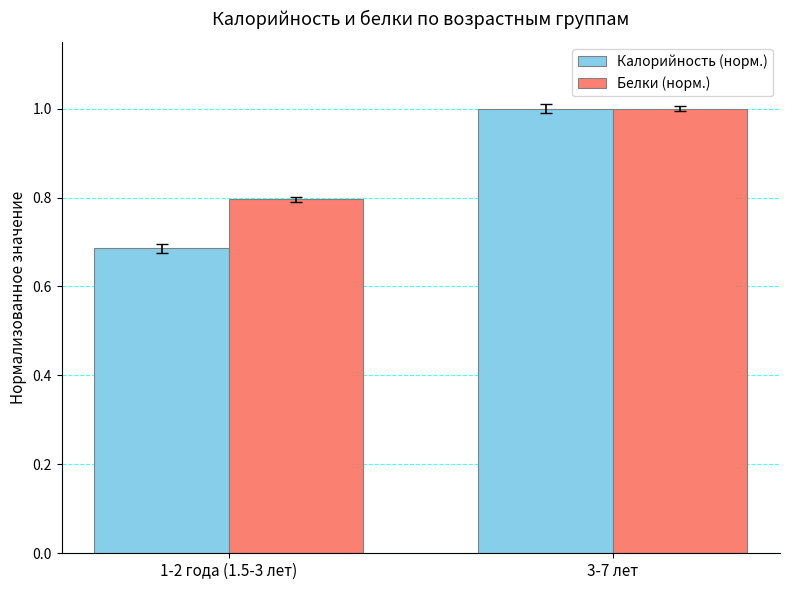

What is the sum of the Белки (норм.) values at 3-7 лет and 1-2 года (1.5-3 лет)?

1.8